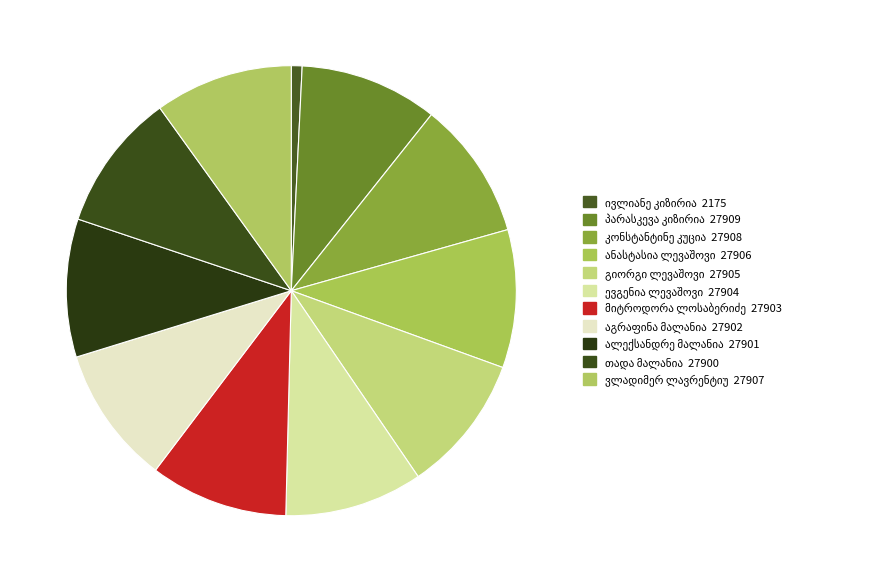

What is the total percentage of პარასკევა კიზირია and ანასტასია ლევაშოვი?

19.8%